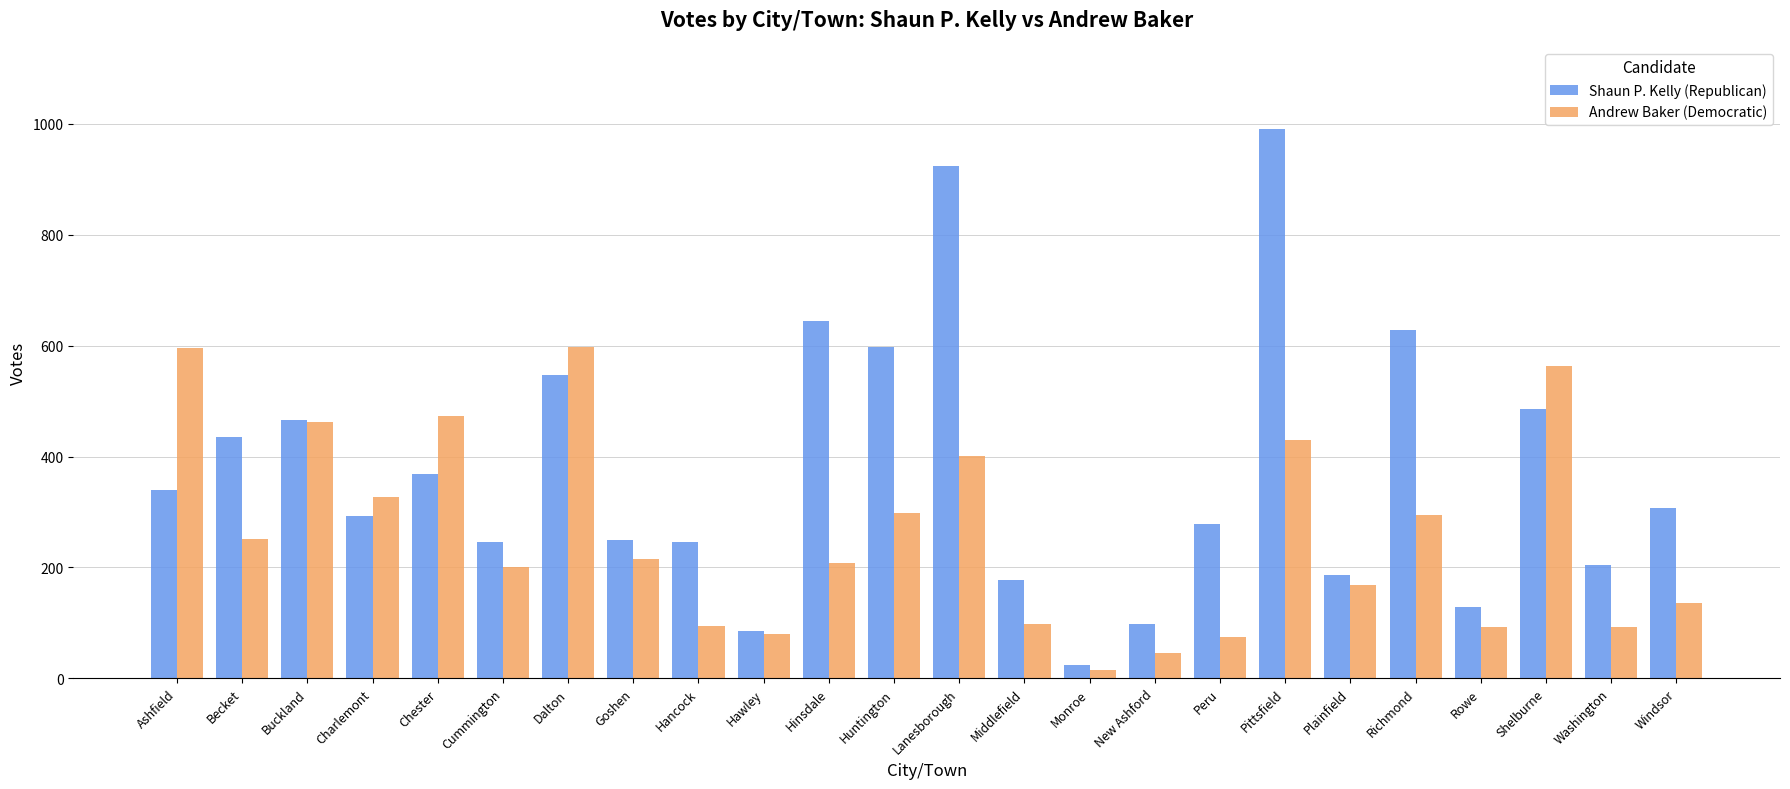

What is the minimum value shown in the chart?

16